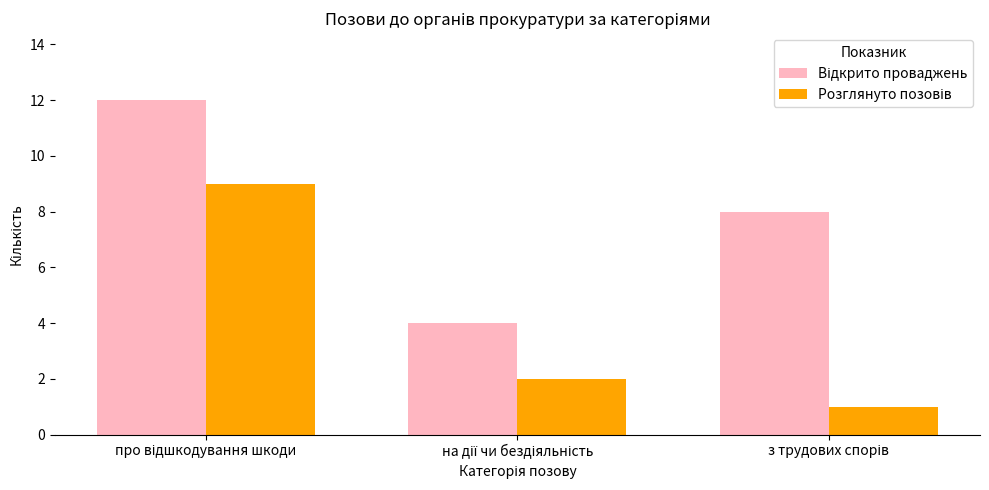

What is the maximum value shown in the chart?

12